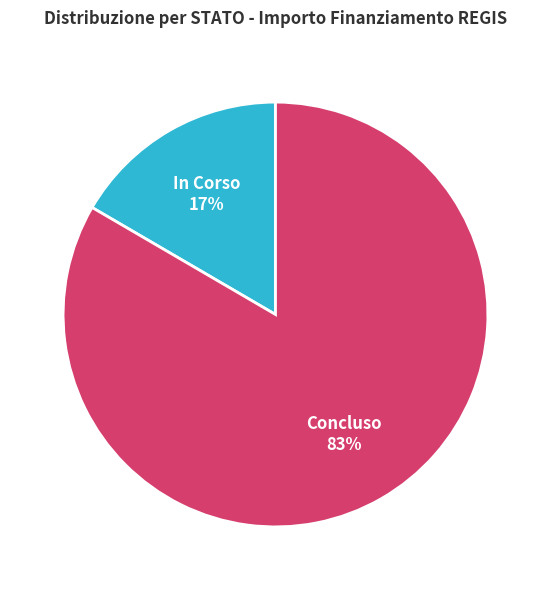

Is the sum of Concluso and In Corso greater than half?

Yes